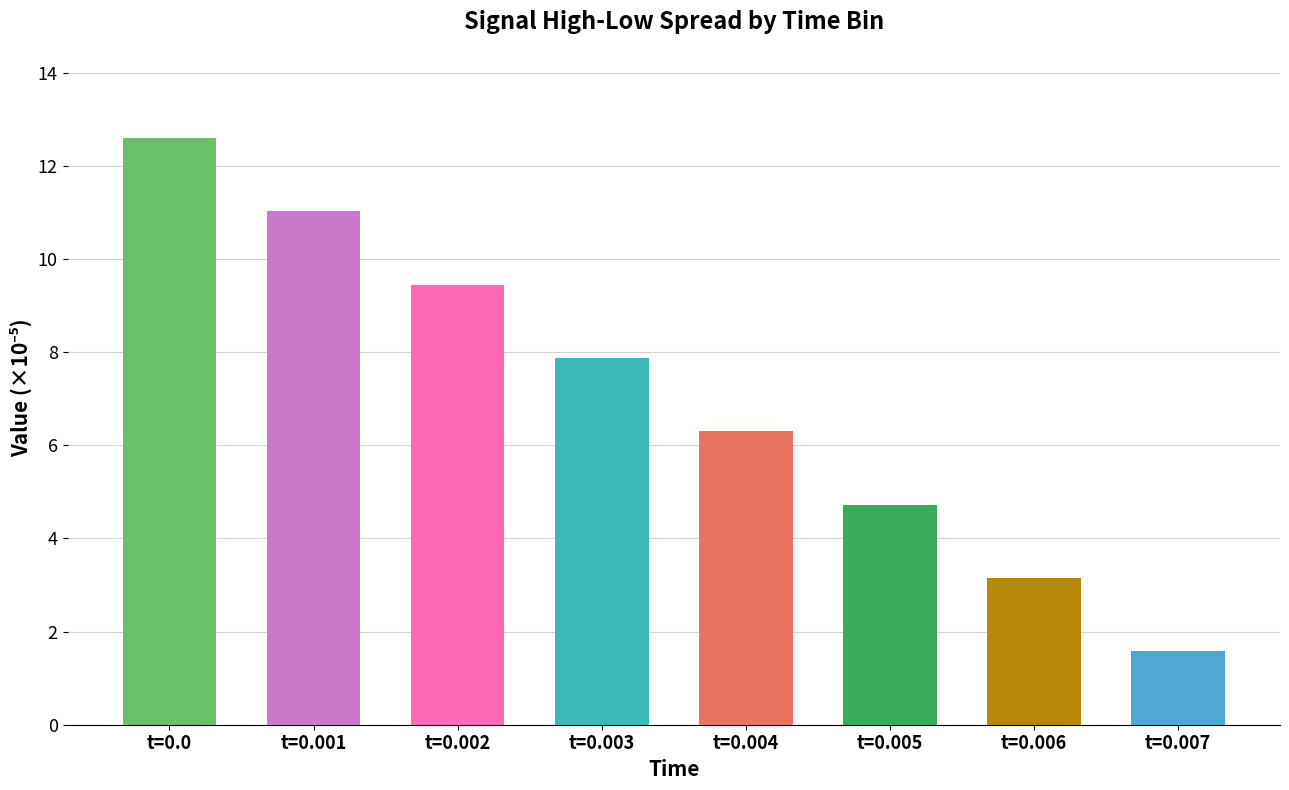

What is the sum of the values at t=0.001 and t=0.003?

18.9